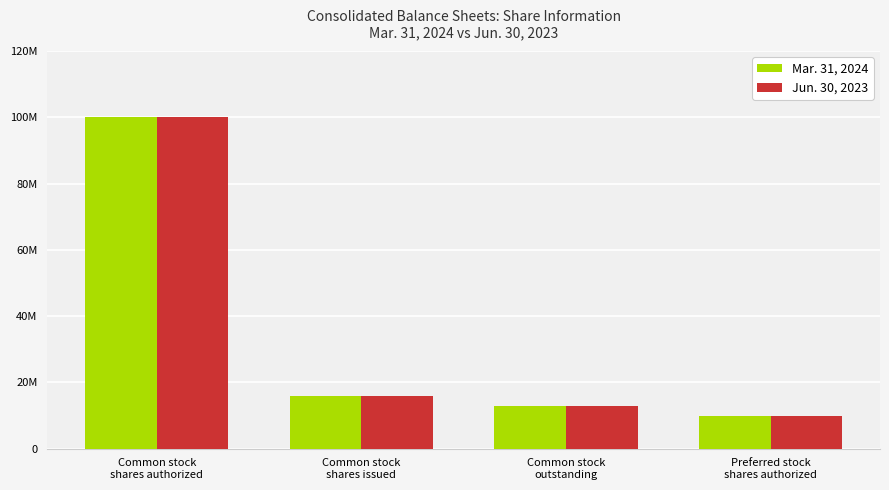

What are all the series names shown in the legend?

Mar. 31, 2024, Jun. 30, 2023